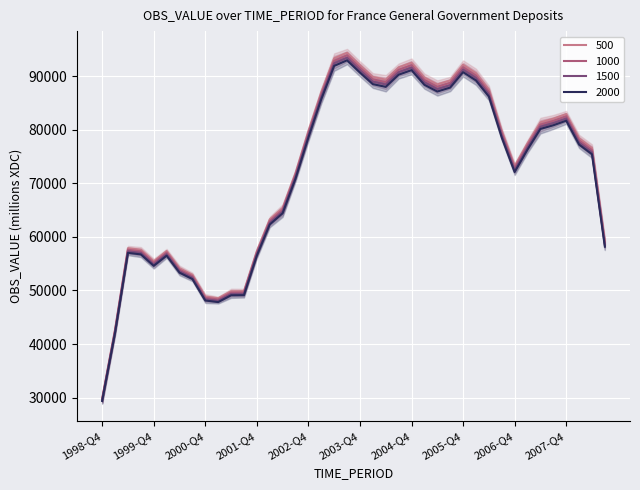

Is this an area chart (filled region under the line)?

No